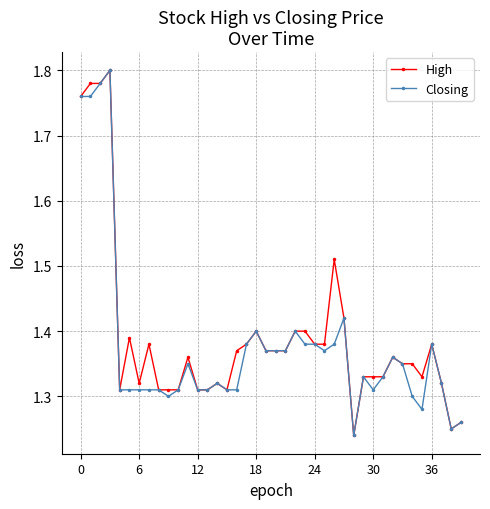

How many Closing values are between 1 and 2?

40